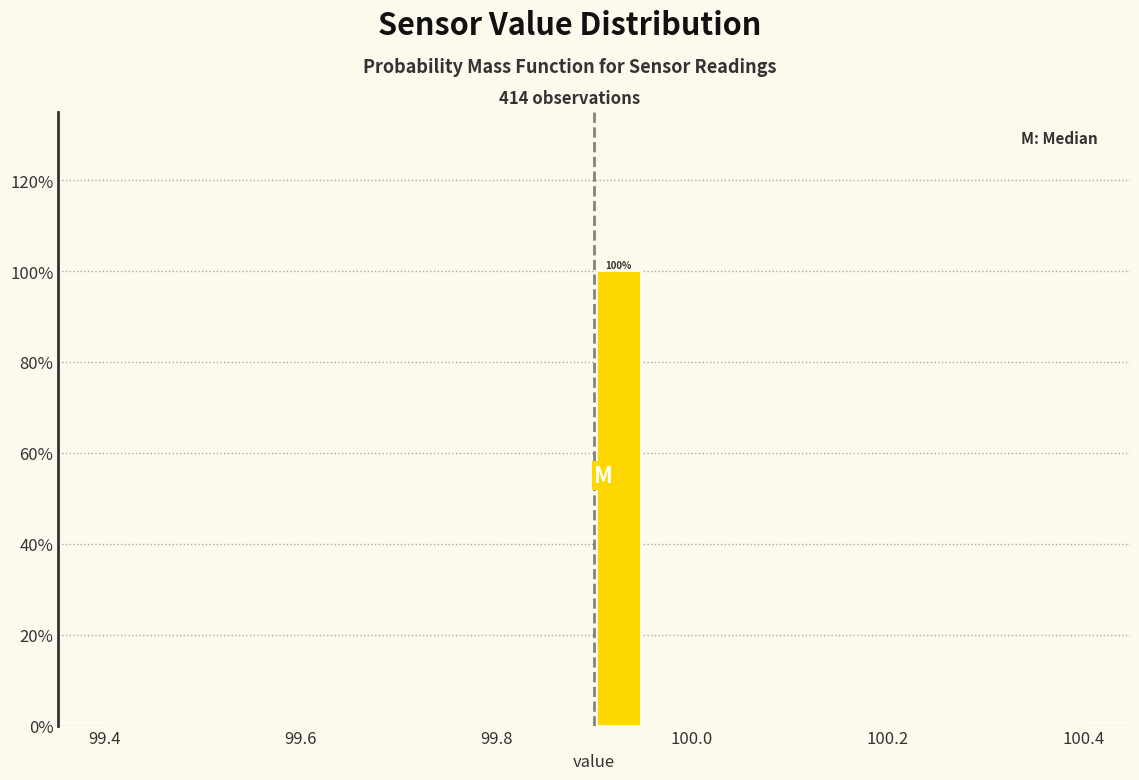

Read against the x-axis, roughly where is the centre of the tallest bar?

99.92